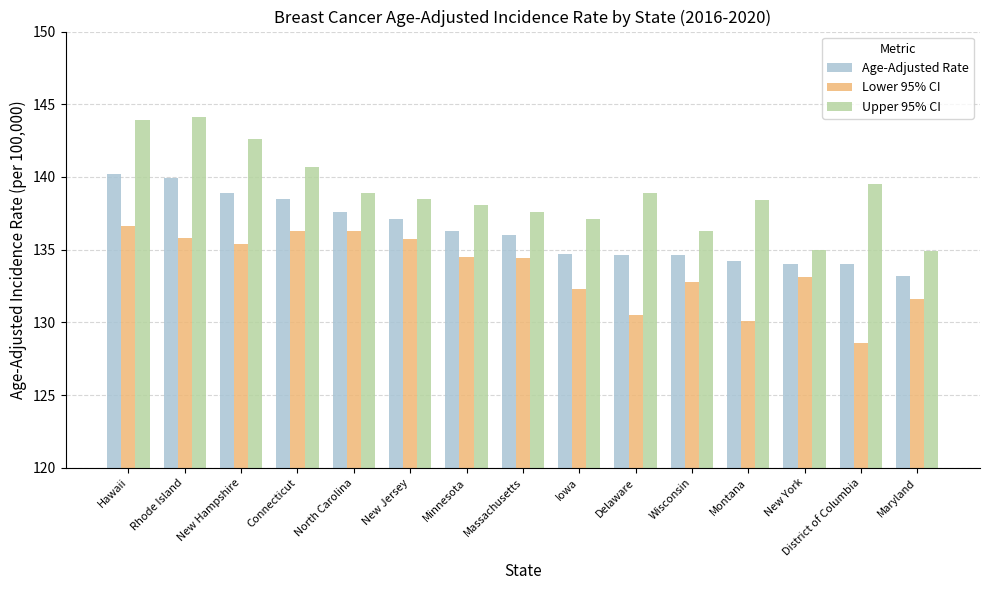

What is the value of the Lower 95% CI bar at the 14th from the left?

128.6